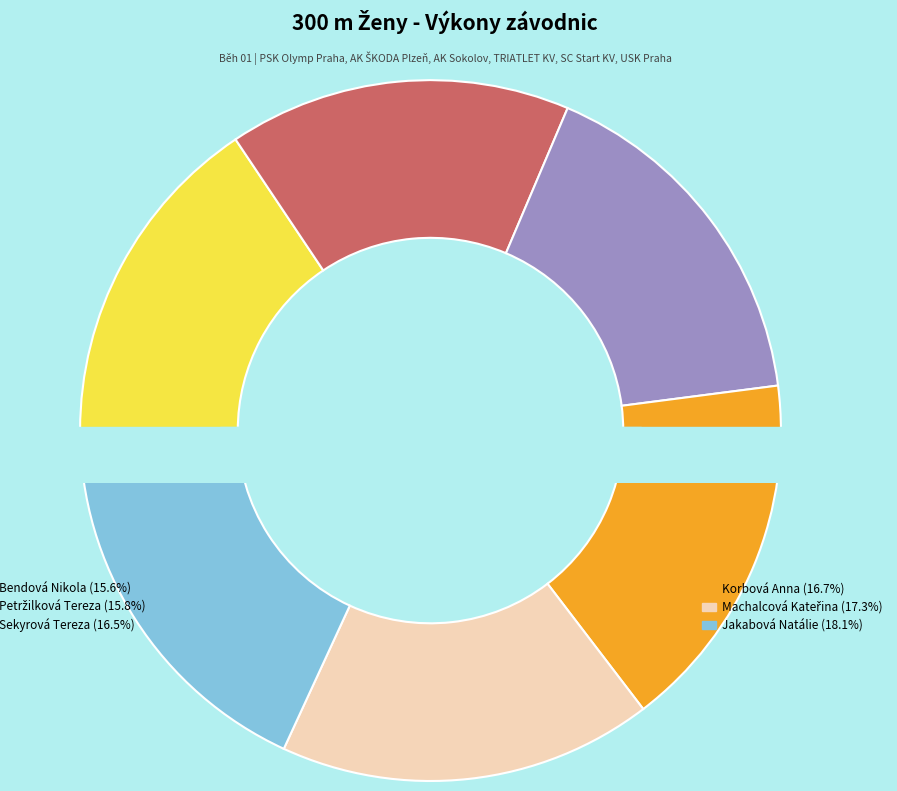

To the nearest percent, what is the average slice percentage?

17%